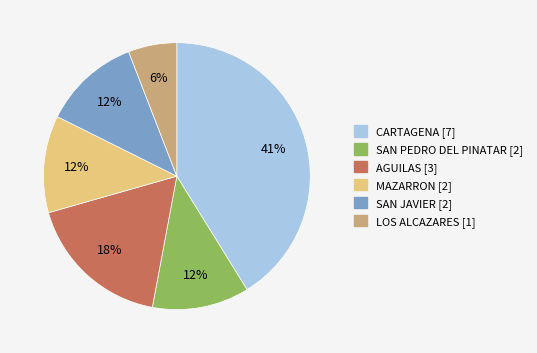

What percentage is the MAZARRON slice, to the nearest percent?

12%